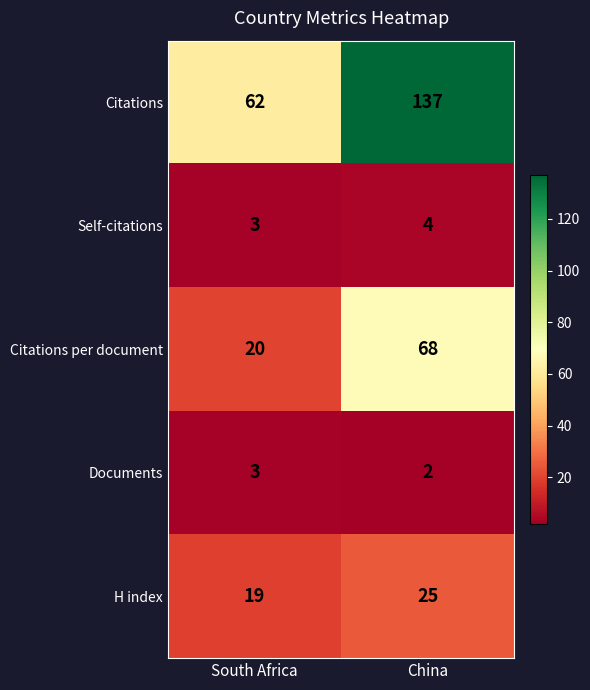

Reading right to left, what are all the values shown in this chart?

Citations: 137	62
Self-citations: 4	3
Citations per document: 68	20
Documents: 2	3
H index: 25	19